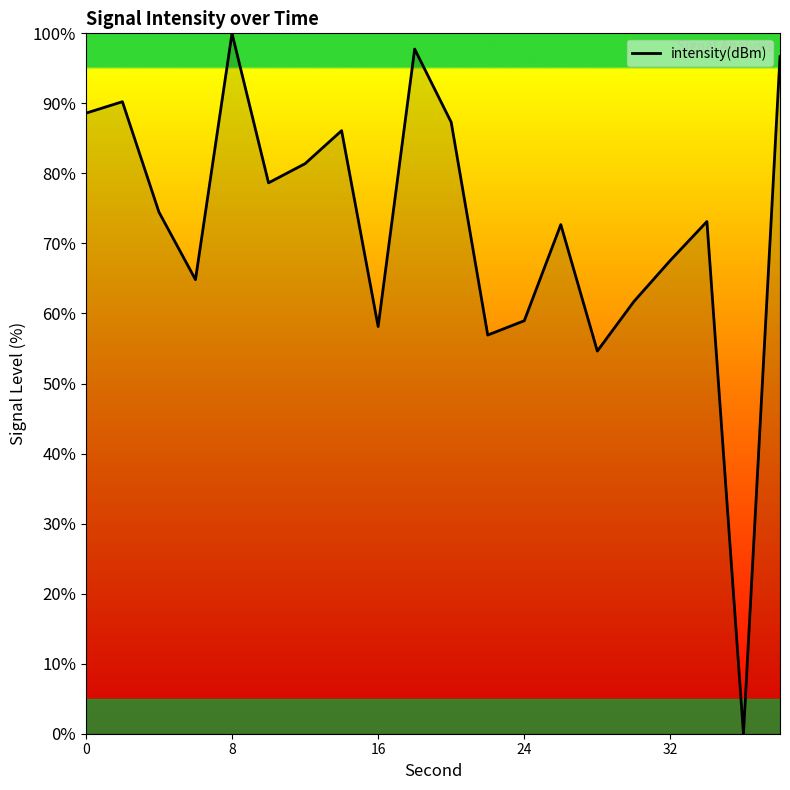

How many lines are shown in the chart?

1